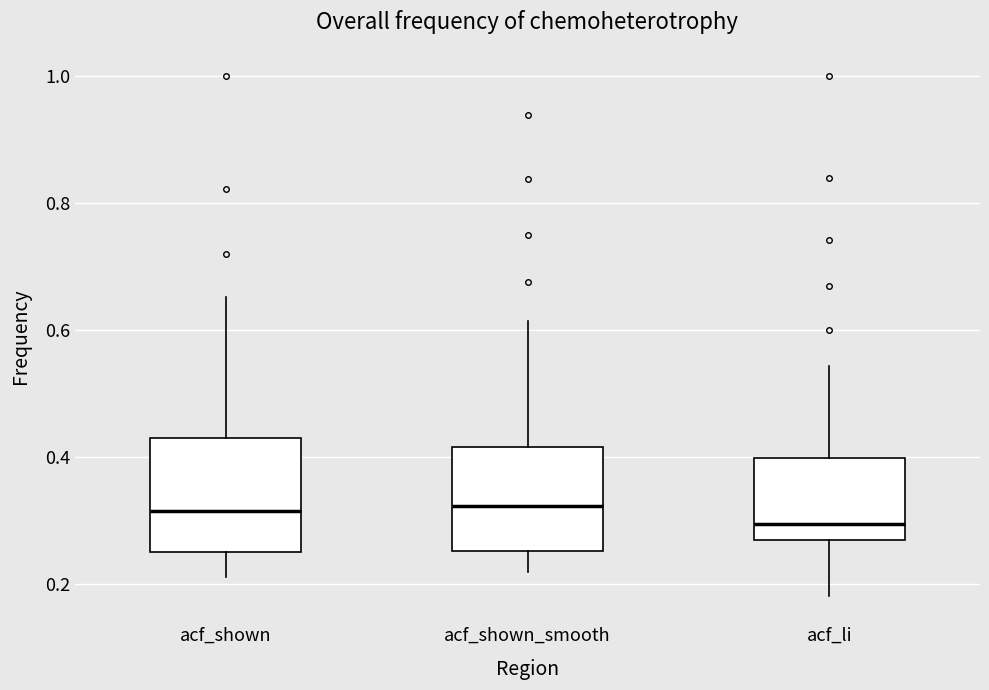

Where is the upper edge of the box for acf_shown_smooth on the y-axis? The values are not printed on the chart, so give them approximately, as read against the axis.

0.42